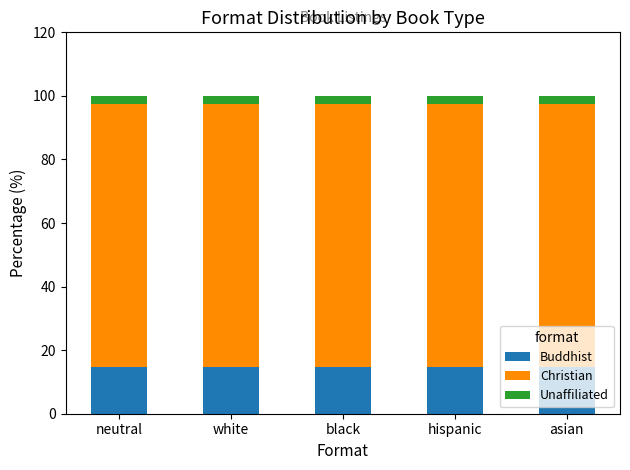

What is the approximate value of Buddhist at white?

14.6